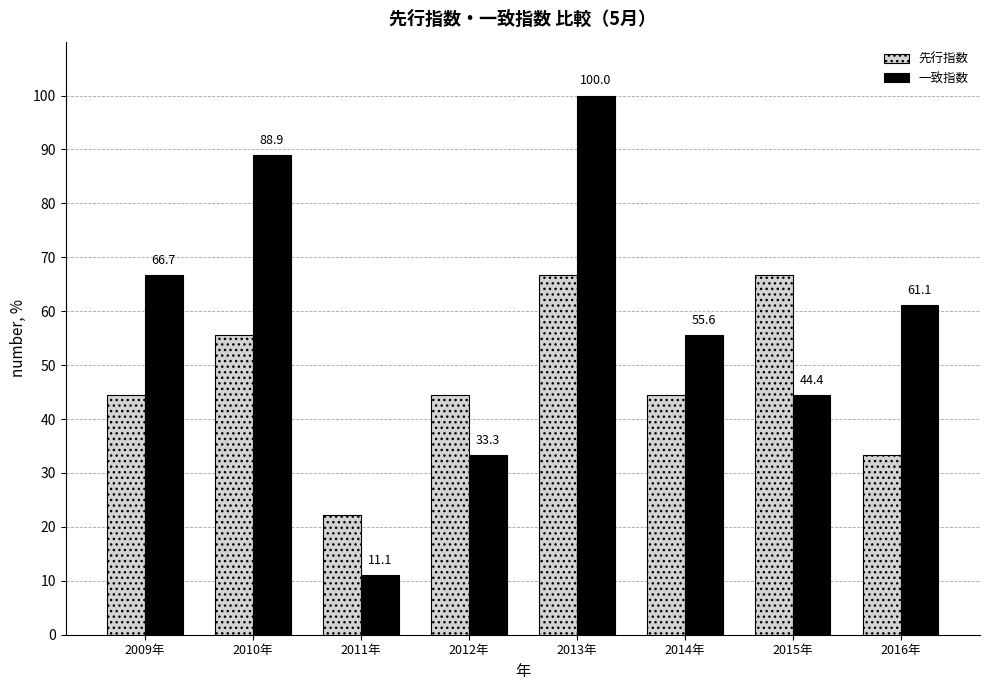

What is the label of the 8th bar from the right?

2009年